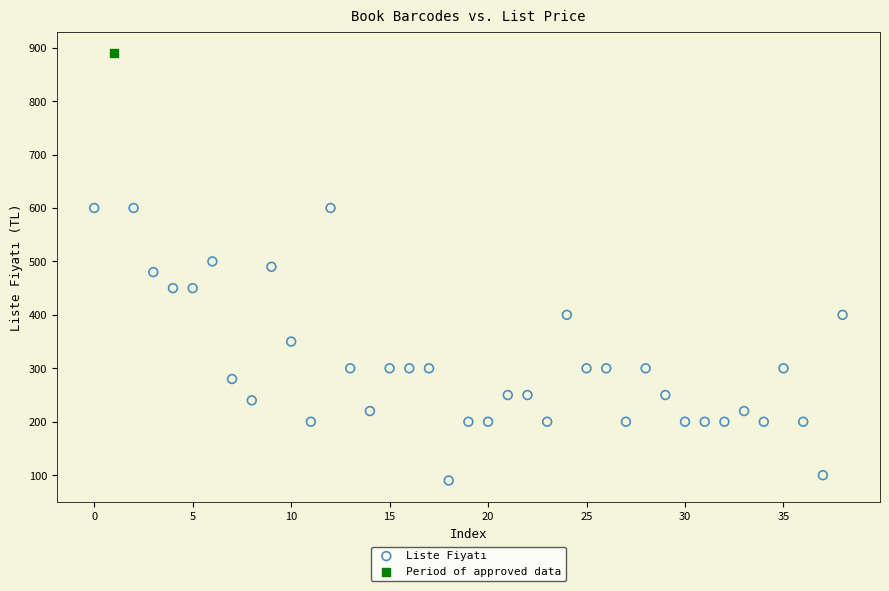

What are all the series names shown in the legend?

Liste Fiyatı, Period of approved data